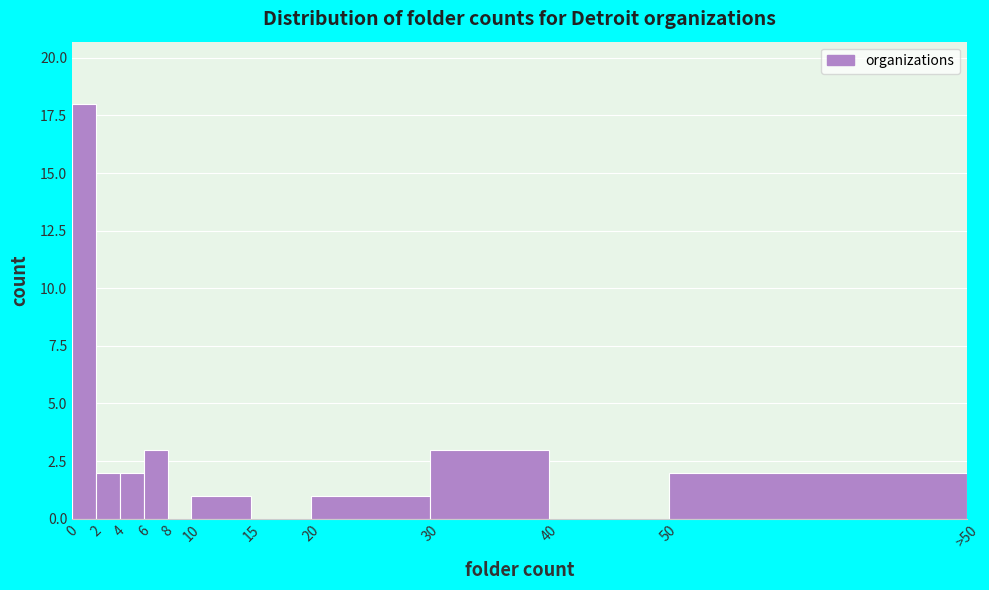

Reading left to right, extract all data points from this chart.

0=18	2=2	4=2	6=3	8=0	10=1	15=0	20=1	30=3	40=0	50=2